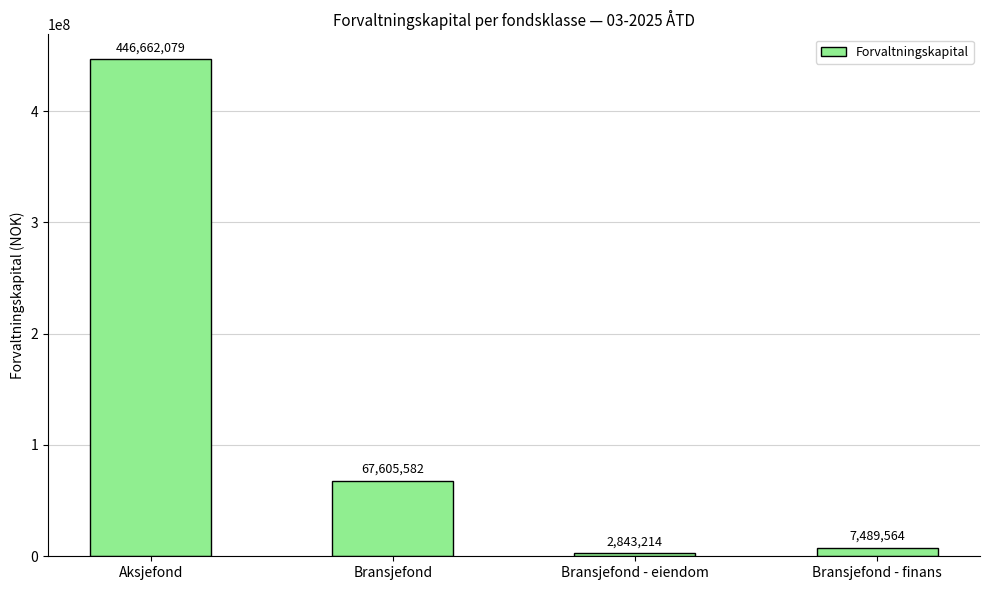

What is the smallest value displayed?

2843214.0